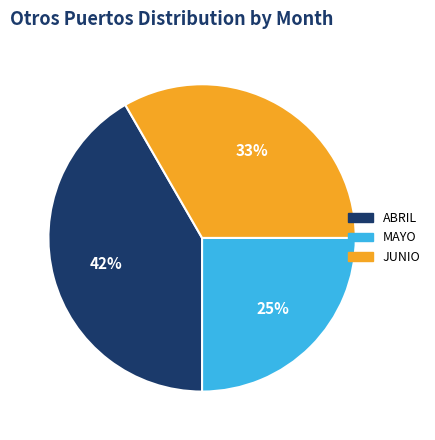

To the nearest percent, what is the difference between the ABRIL and MAYO slice percentages?

17%